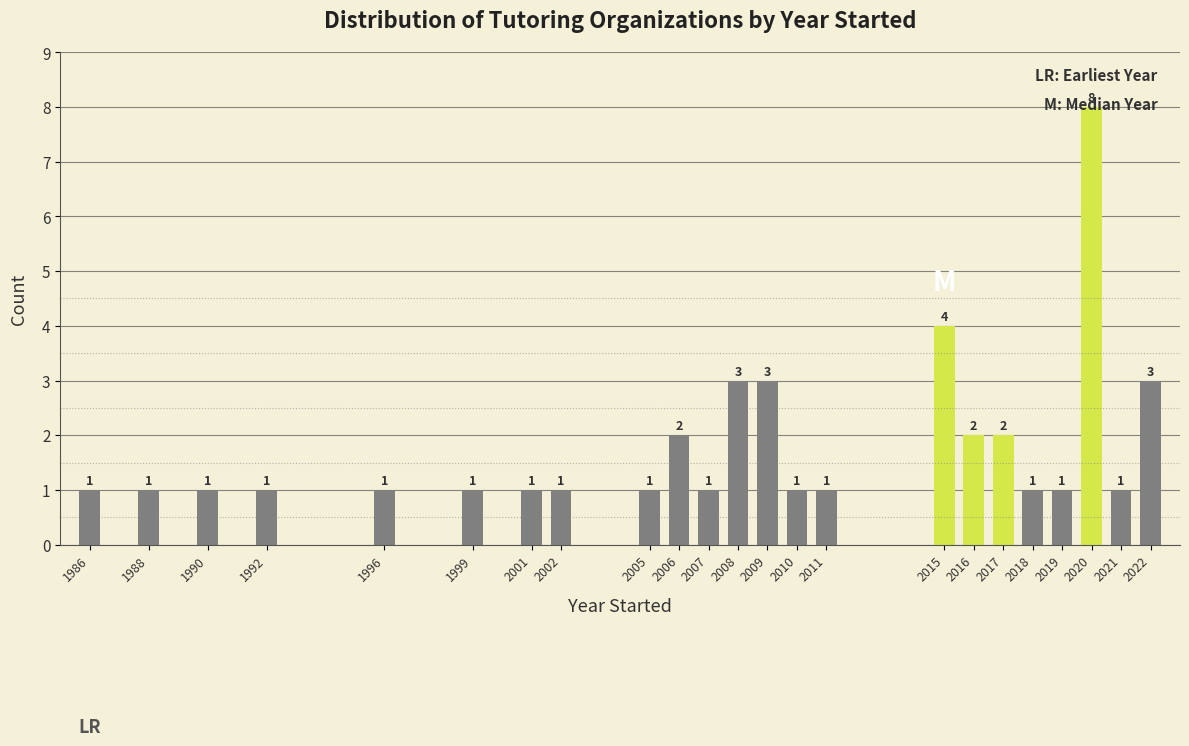

At which category does the chart reach its peak across all series?

2020